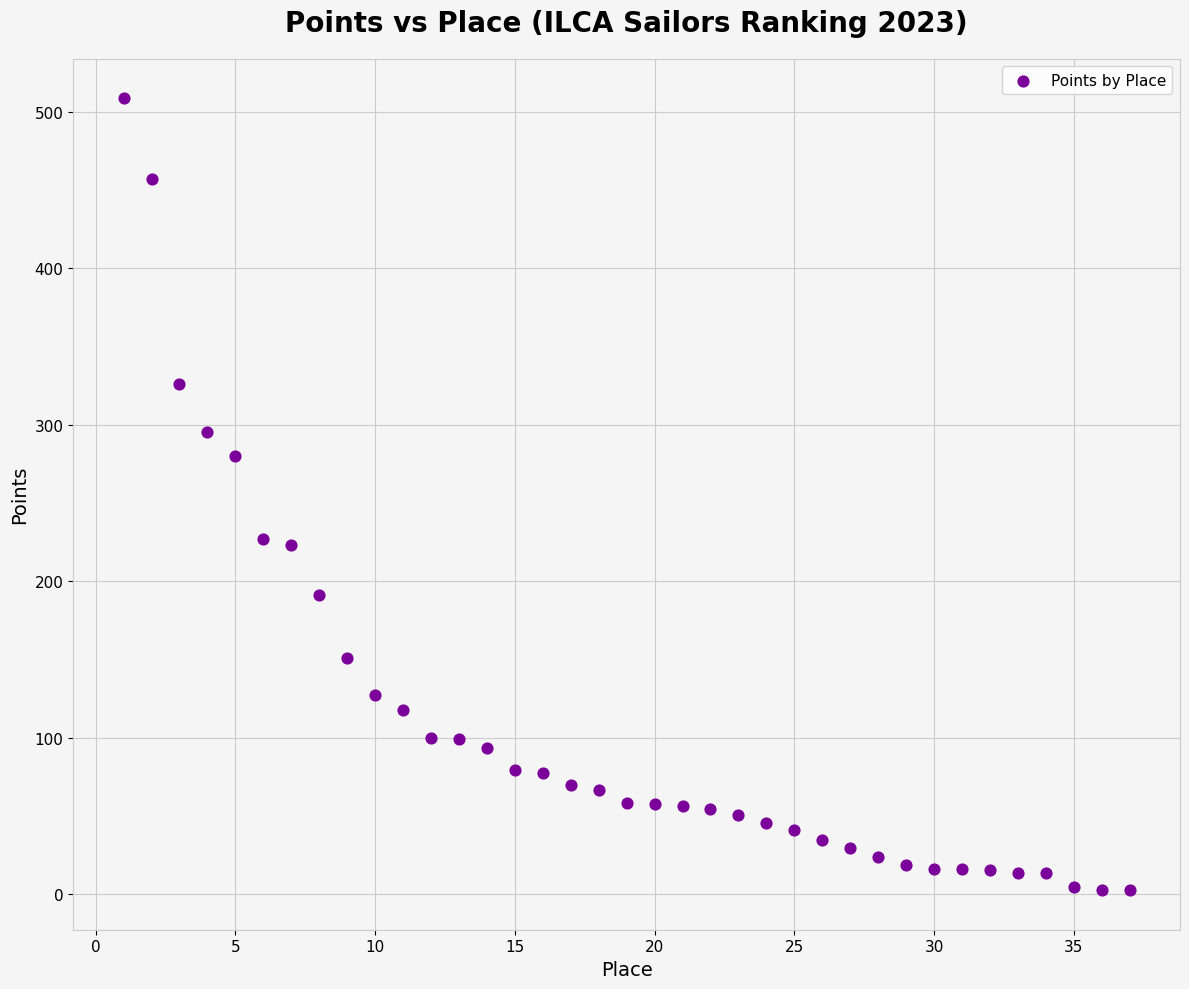

What is the range of X values (max minus min)?

36.0